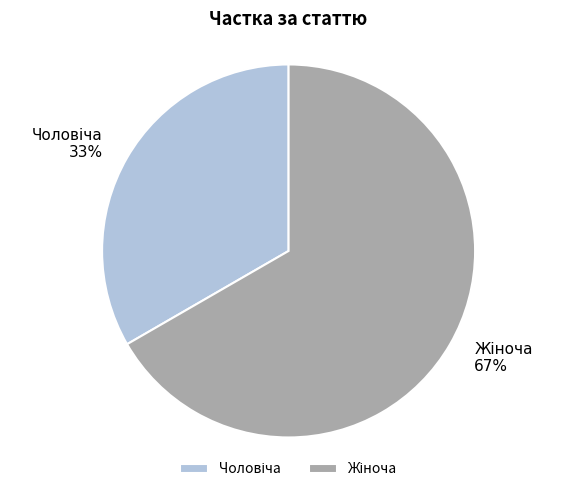

To the nearest percent, what is the average slice percentage?

50%